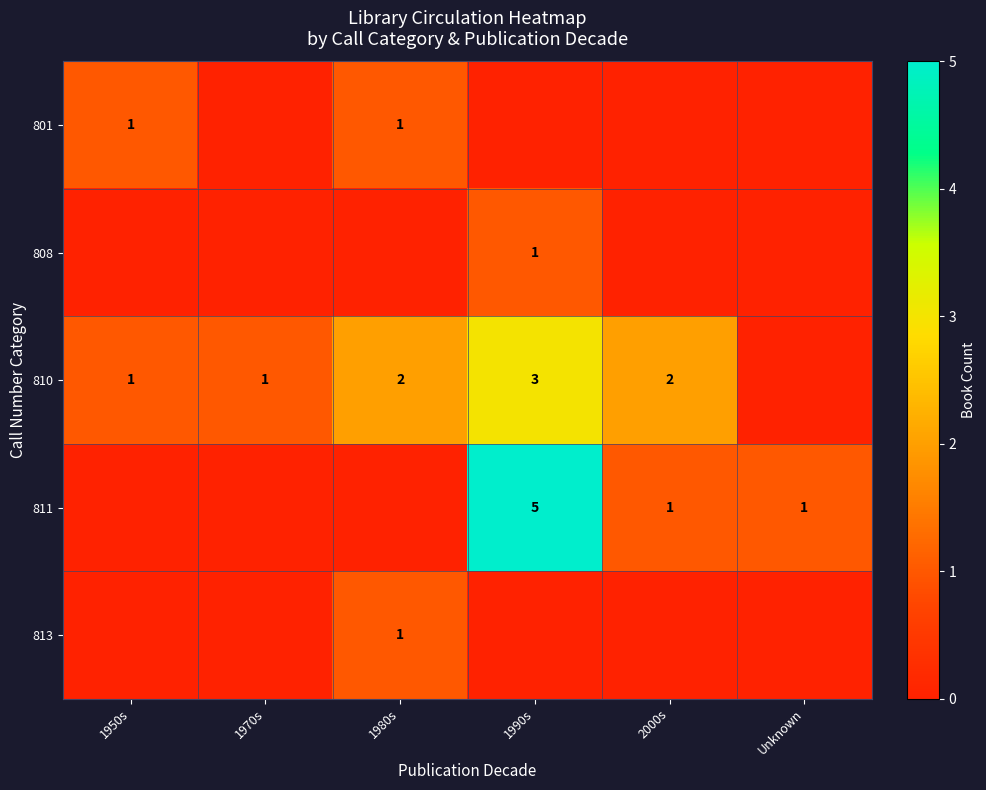

What is the sum of the 811 values at 1990s and 2000s?

6